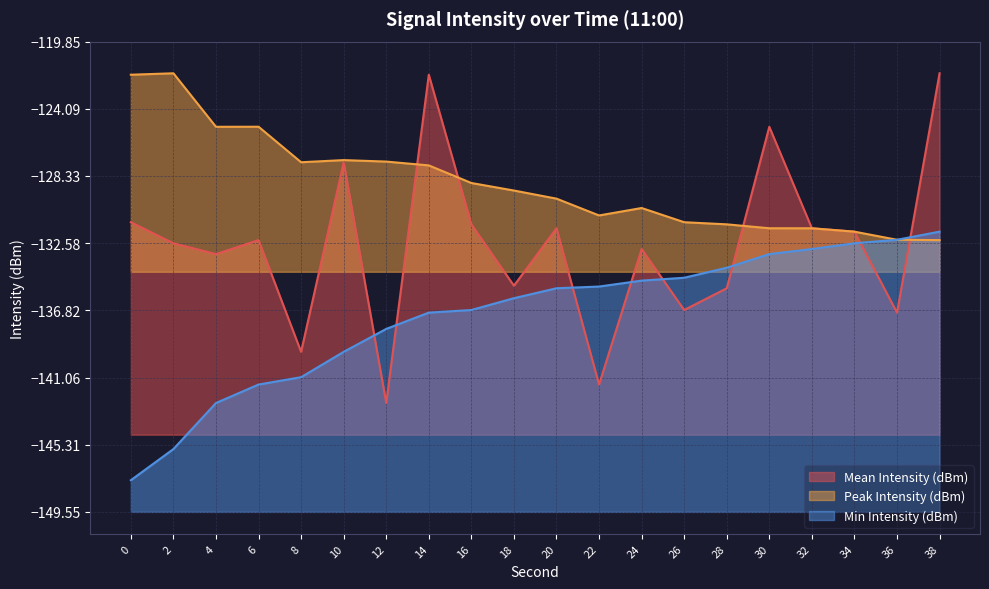

In Peak Intensity (dBm), how many points are higher than both neighbors (excluding endpoints)?

4